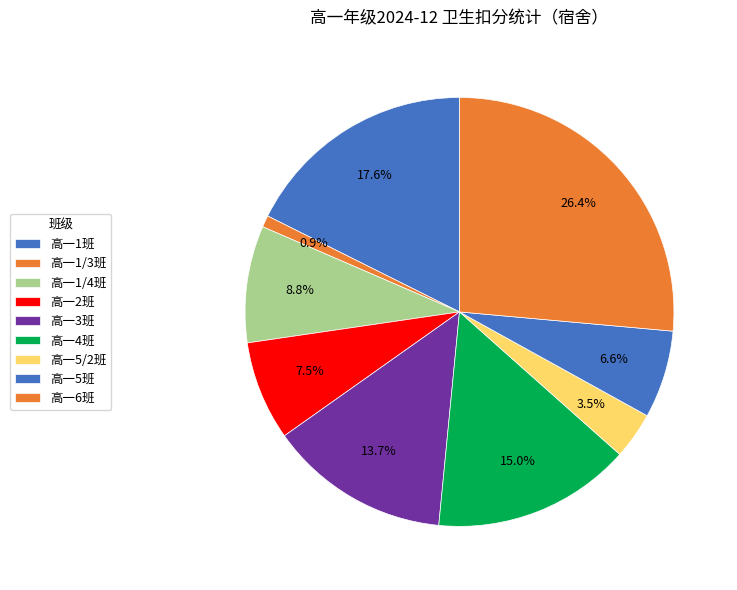

How many segments does this pie chart have?

9